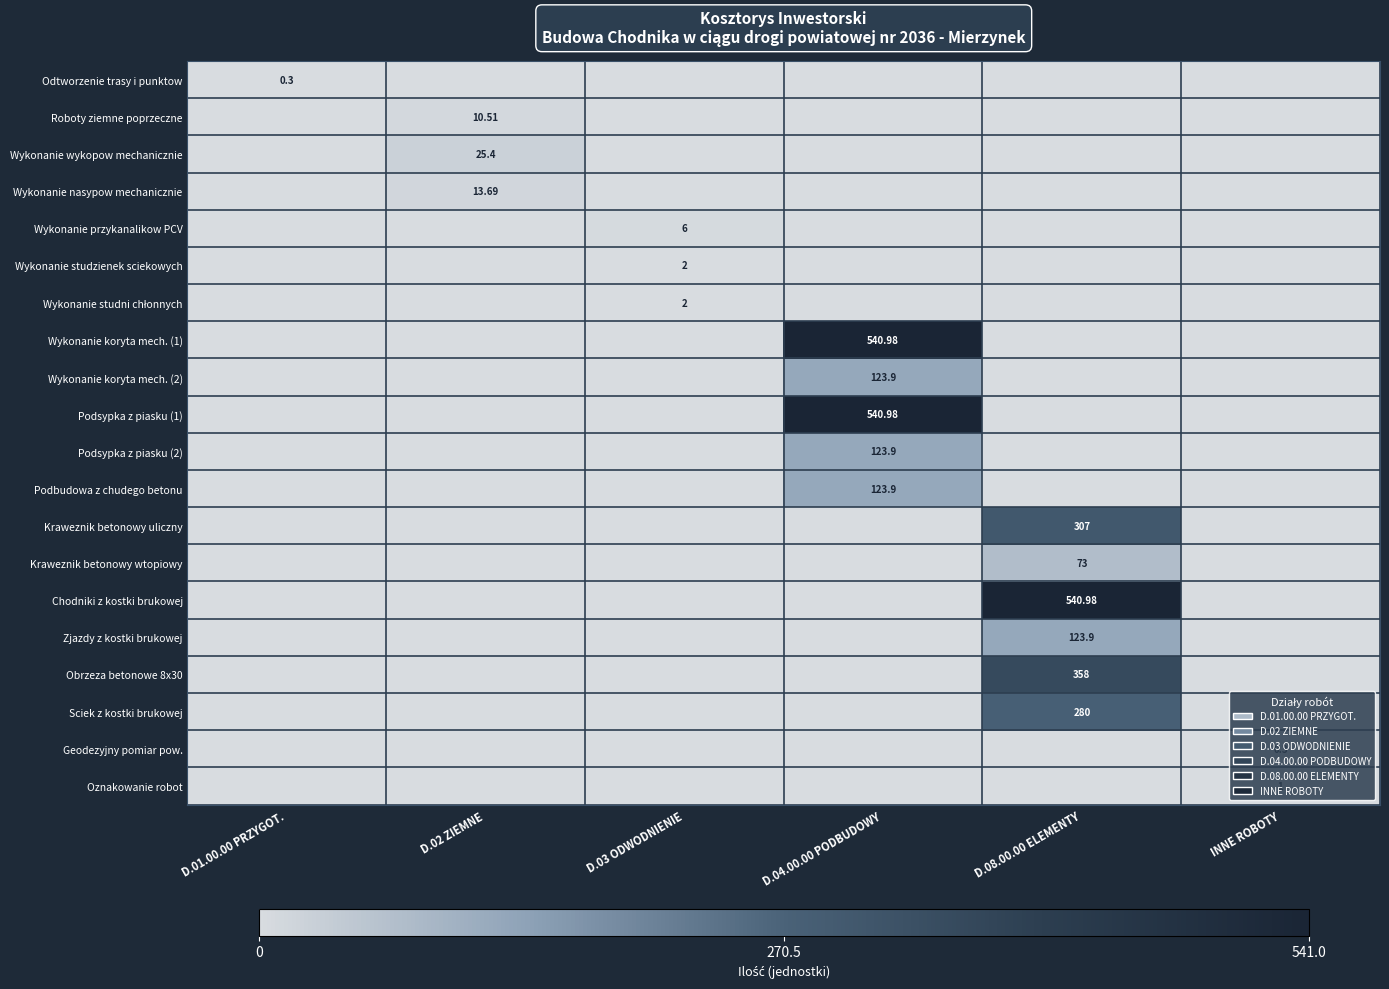

Is the value of Oznakowanie robot at D.02 ZIEMNE greater than the value of Wykonanie koryta mech. (2) at D.02 ZIEMNE?

No